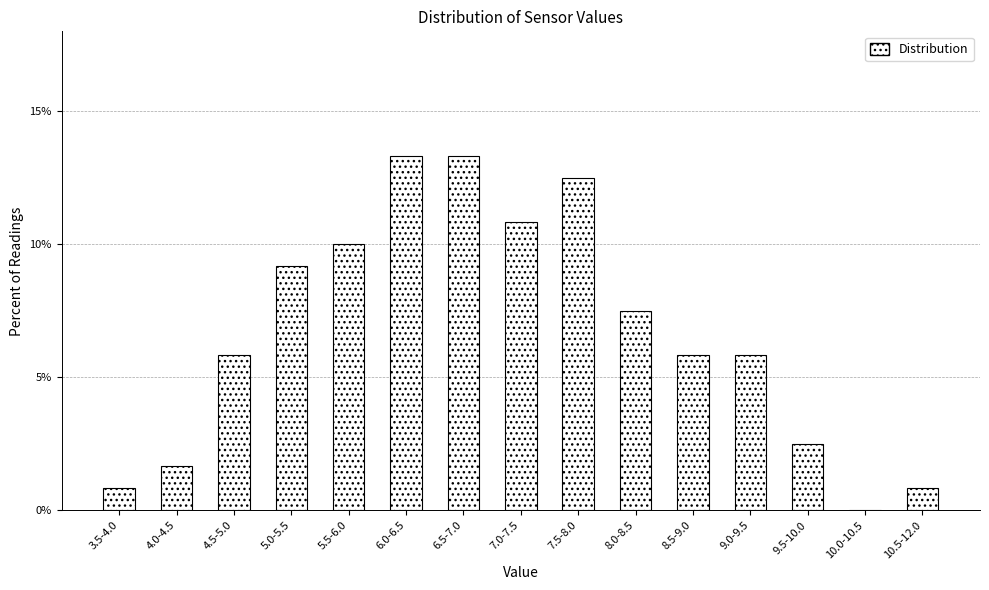

Reading left to right, list all the values displayed in this chart.

3.5-4.0=0.8	4.0-4.5=1.7	4.5-5.0=5.8	5.0-5.5=9.2	5.5-6.0=10.0	6.0-6.5=13.3	6.5-7.0=13.3	7.0-7.5=10.8	7.5-8.0=12.5	8.0-8.5=7.5	8.5-9.0=5.8	9.0-9.5=5.8	9.5-10.0=2.5	10.0-10.5=0.0	10.5-12.0=0.8